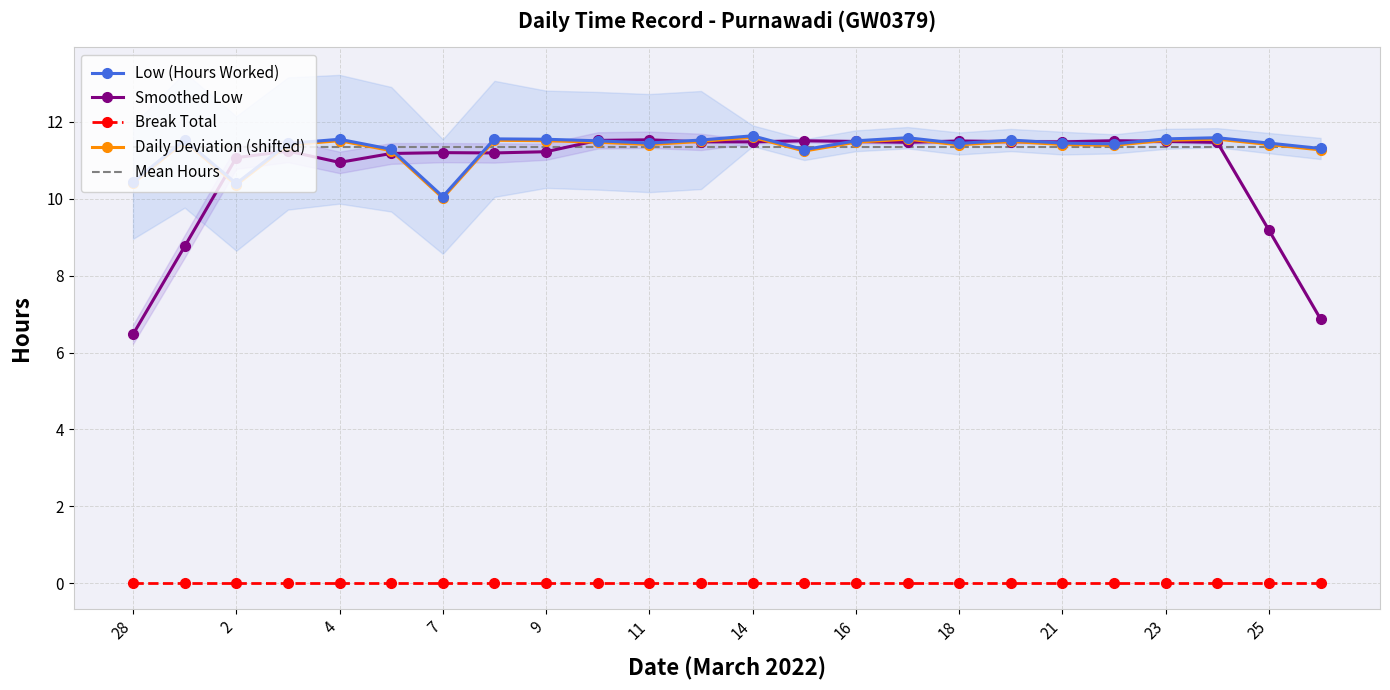

Does the chart have visible grid lines?

Yes